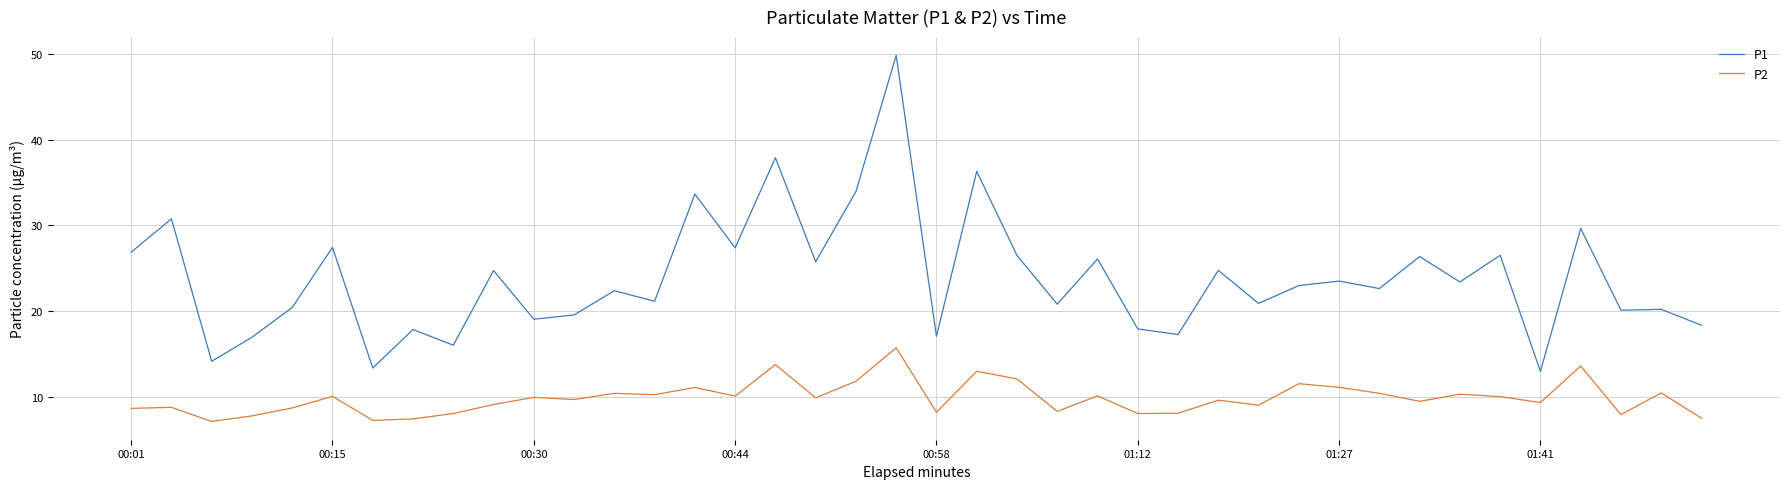

What is the minimum value for P2?

7.2